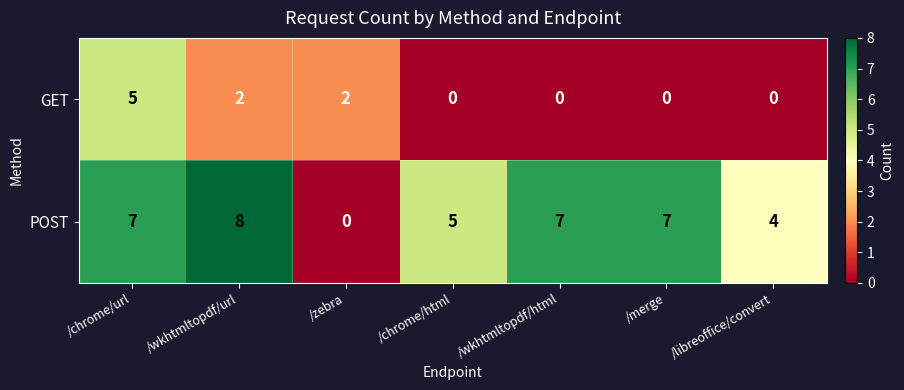

Is it true that GET equals 1 at /wkhtmltopdf/url?

False